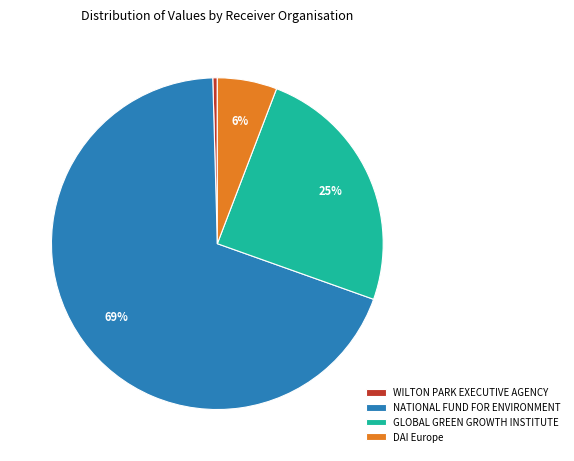

How many slices are in this pie chart?

4